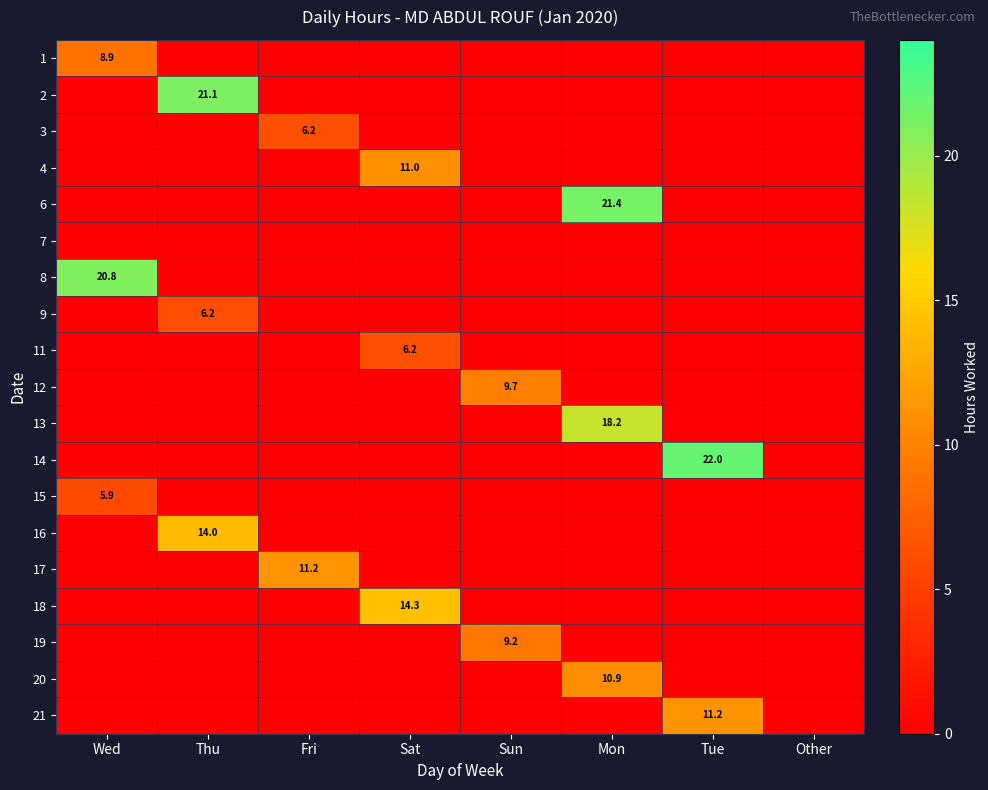

Is it true that 8 equals 0.0 at Sun?

True